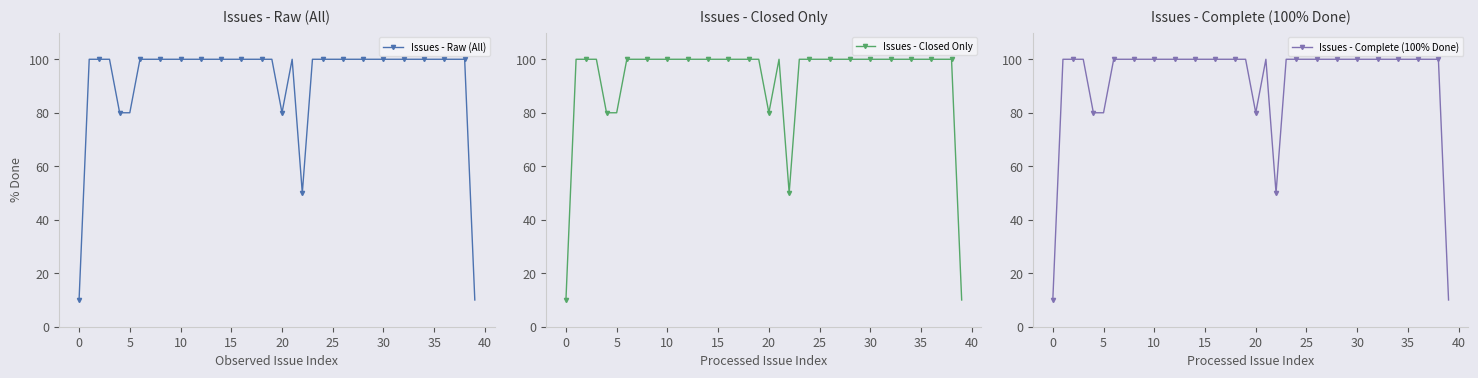

How many data points in Issues - Raw (All) are less than 100?

6